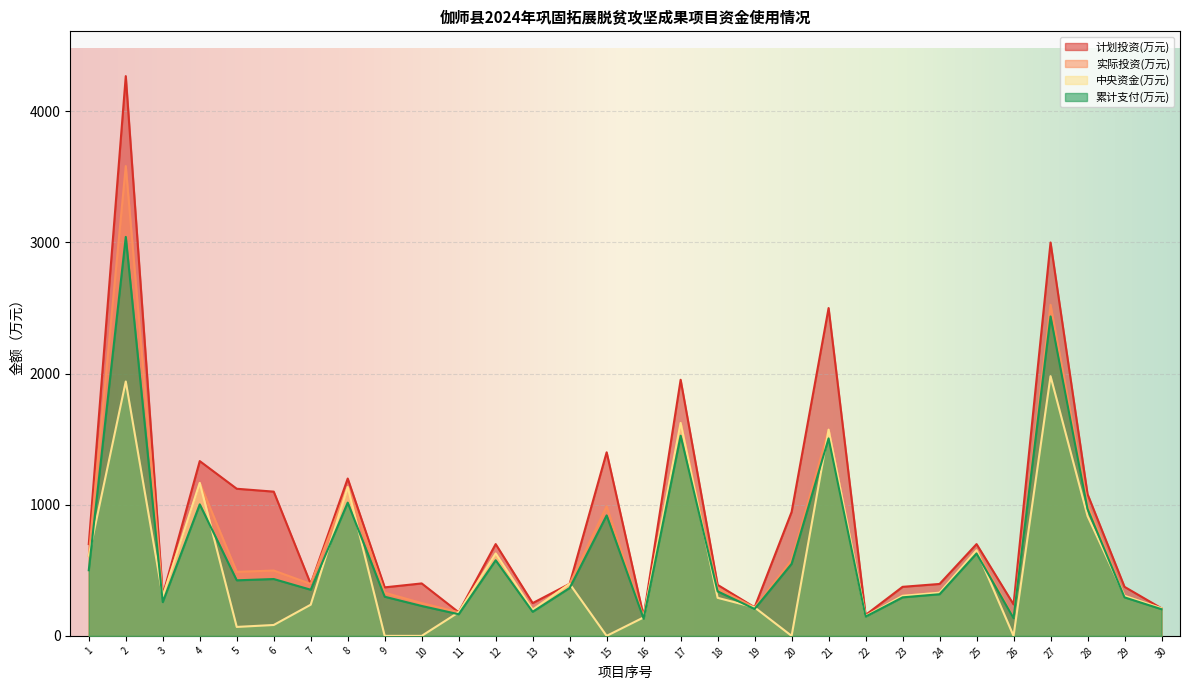

What are all the series names shown in the legend?

计划投资(万元), 实际投资(万元), 中央资金(万元), 累计支付(万元)